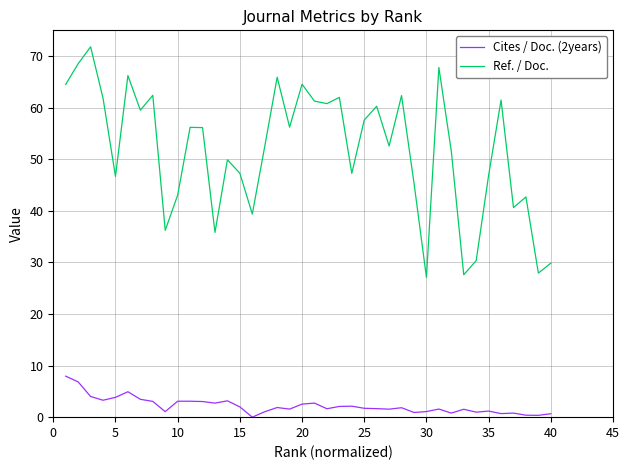

What are all the series names shown in the legend?

Cites / Doc. (2years), Ref. / Doc.